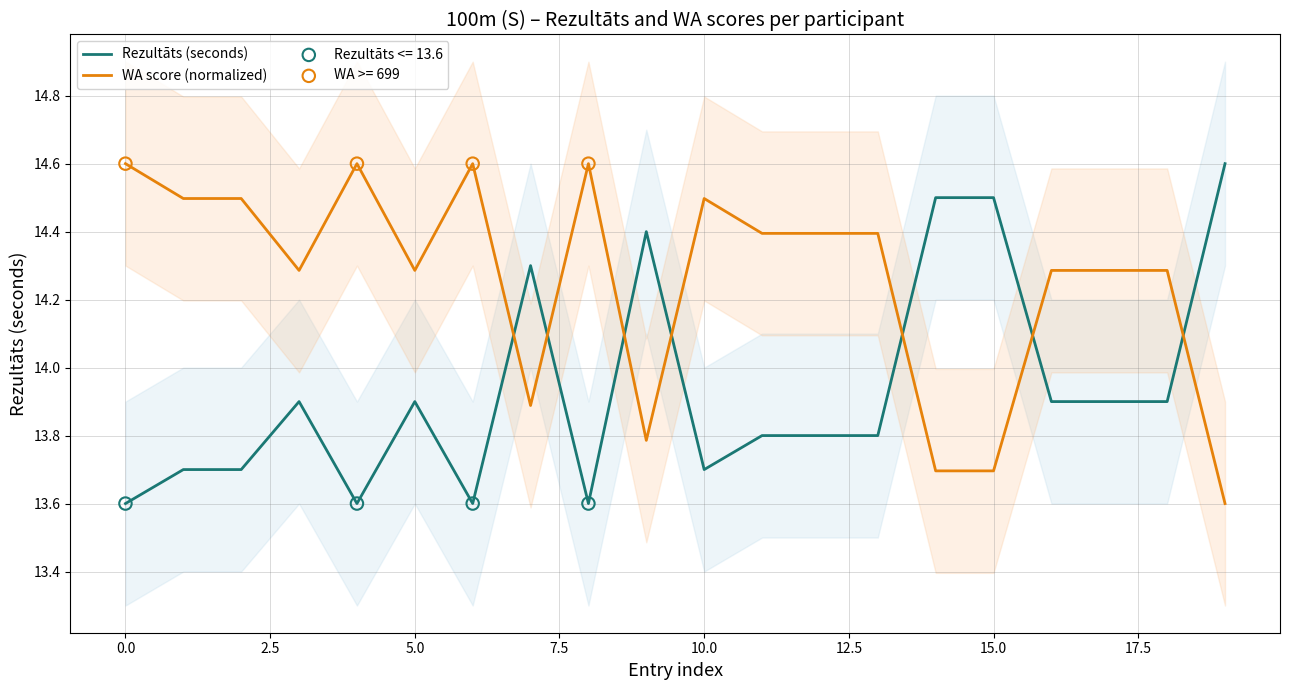

True or false: Rezultāts (seconds) and WA score (normalized) cross at least once.

True